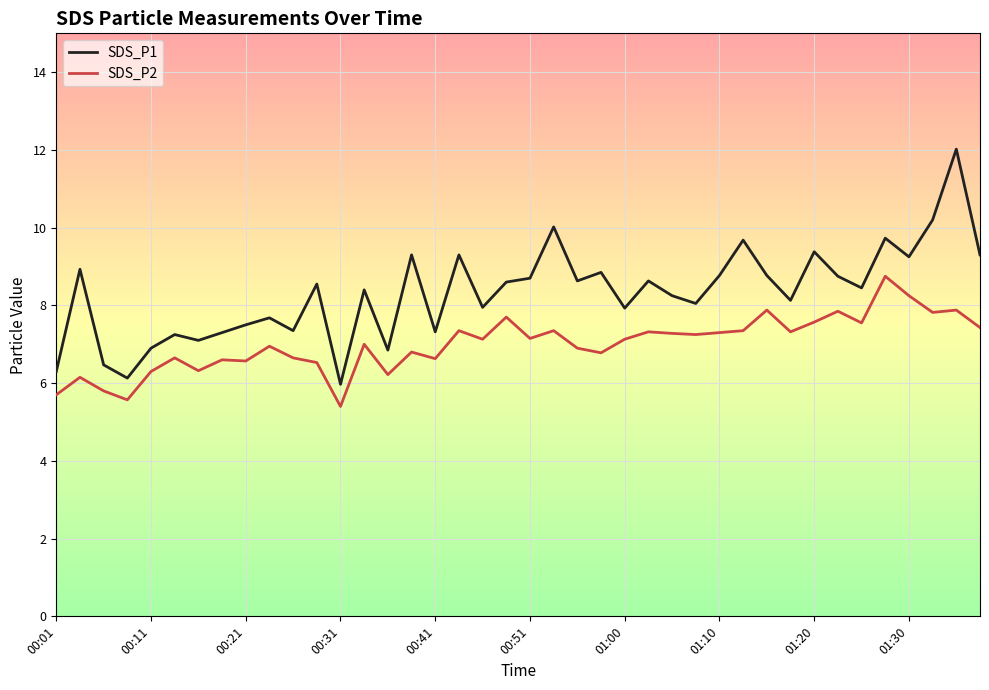

Which series has the largest total across all categories?

SDS_P1